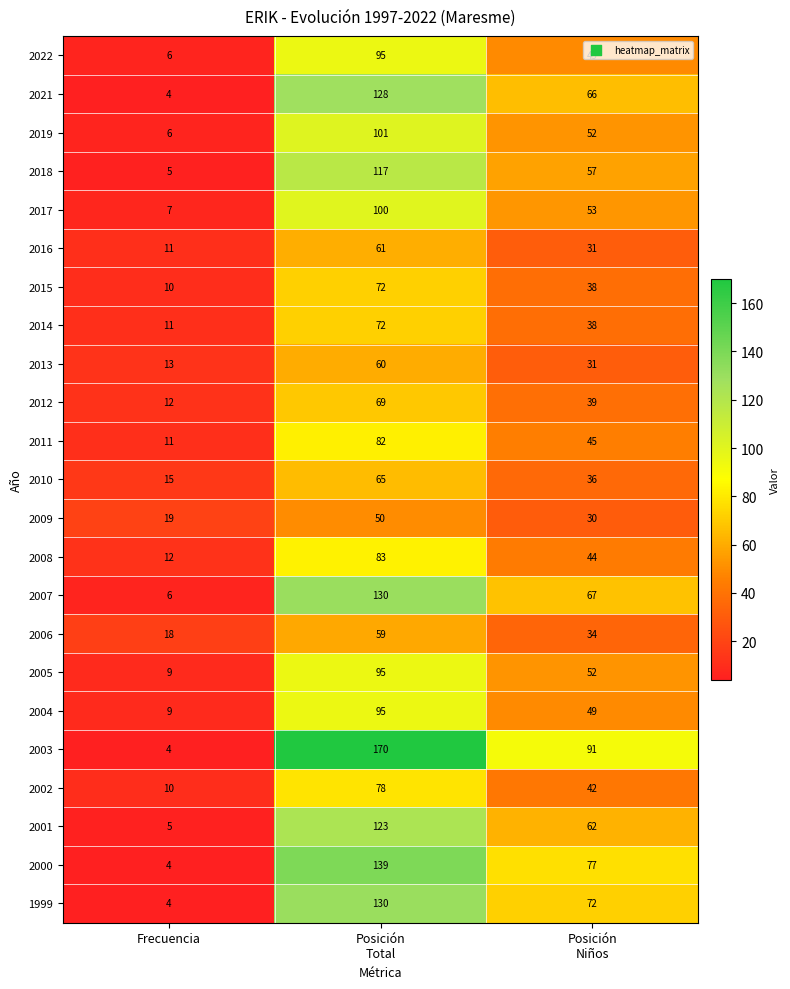

What value does the 2012 series have at Frecuencia, to the nearest 10?

10